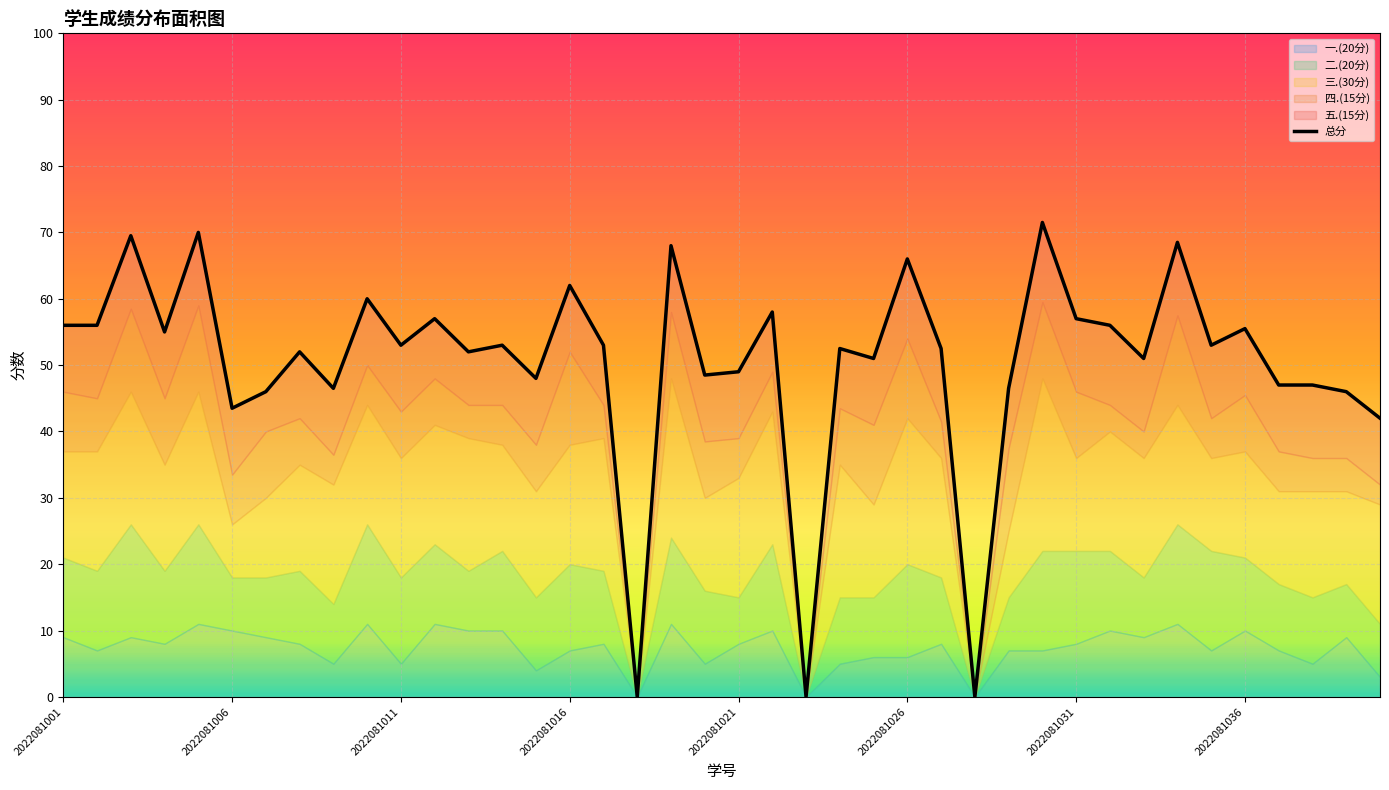

Between 2022081007 and 2022081038, which series saw the biggest shift?

四.(15分)